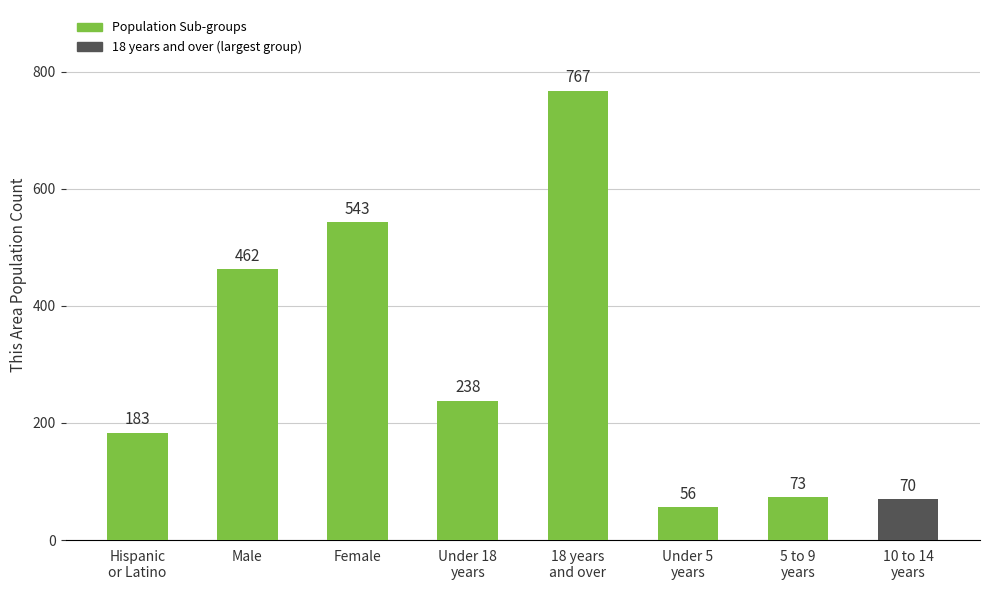

The value at 5 to 9
years is 73. True or false?

True